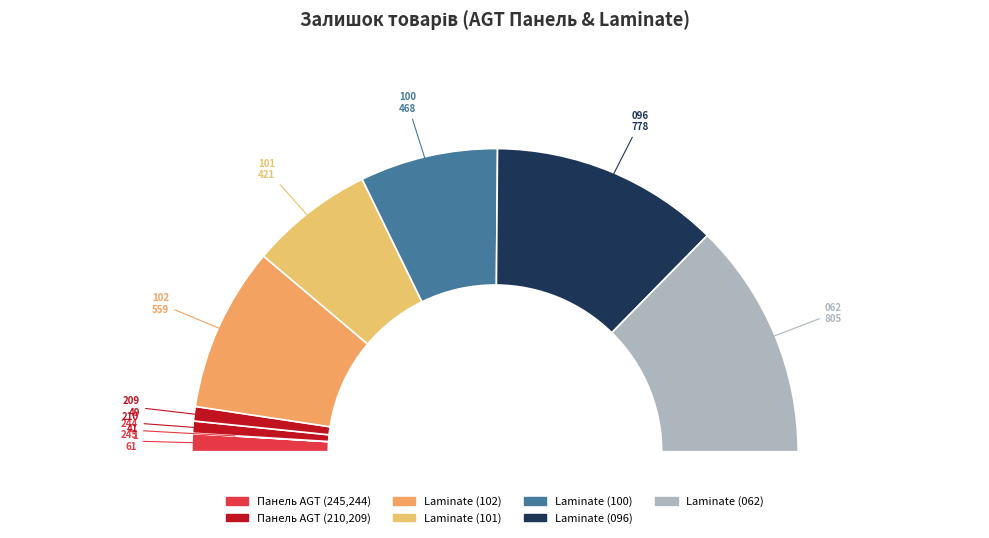

Does any single category account for the majority?

No